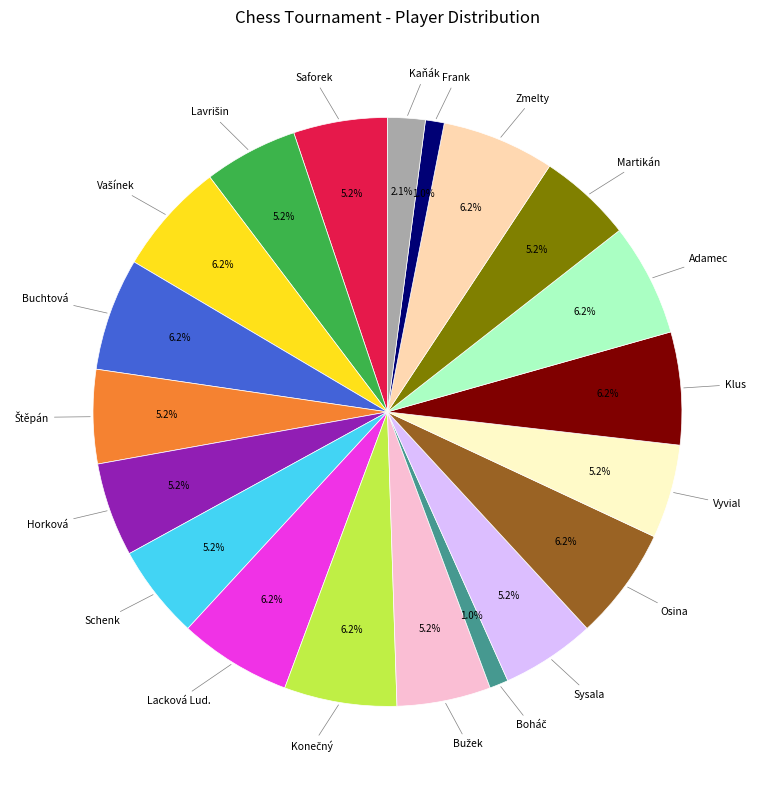

How many slices are in this pie chart?

20